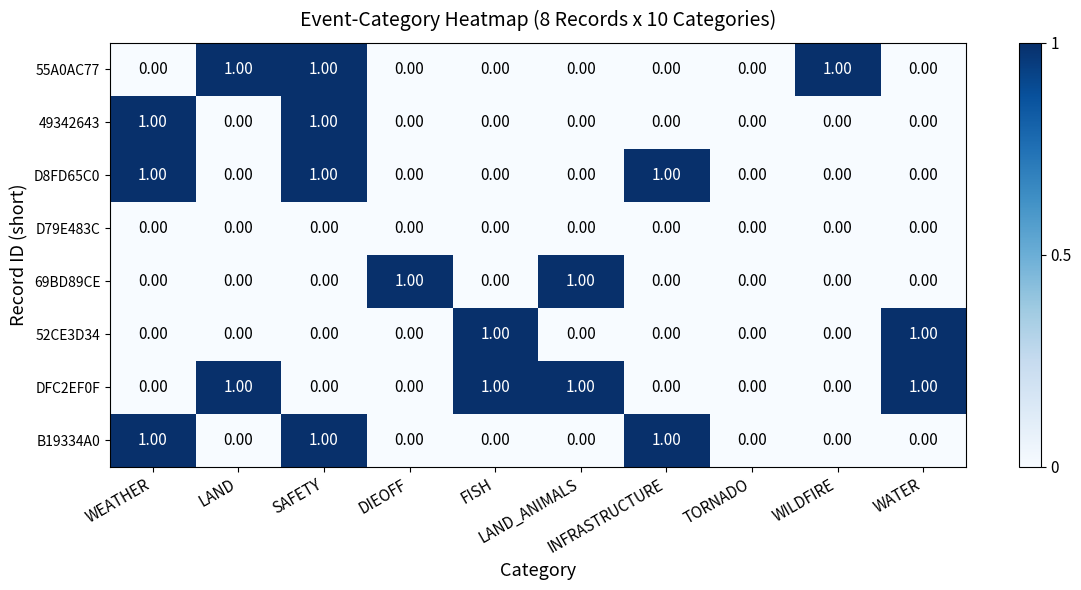

Which series has the largest total across all categories?

DFC2EF0F